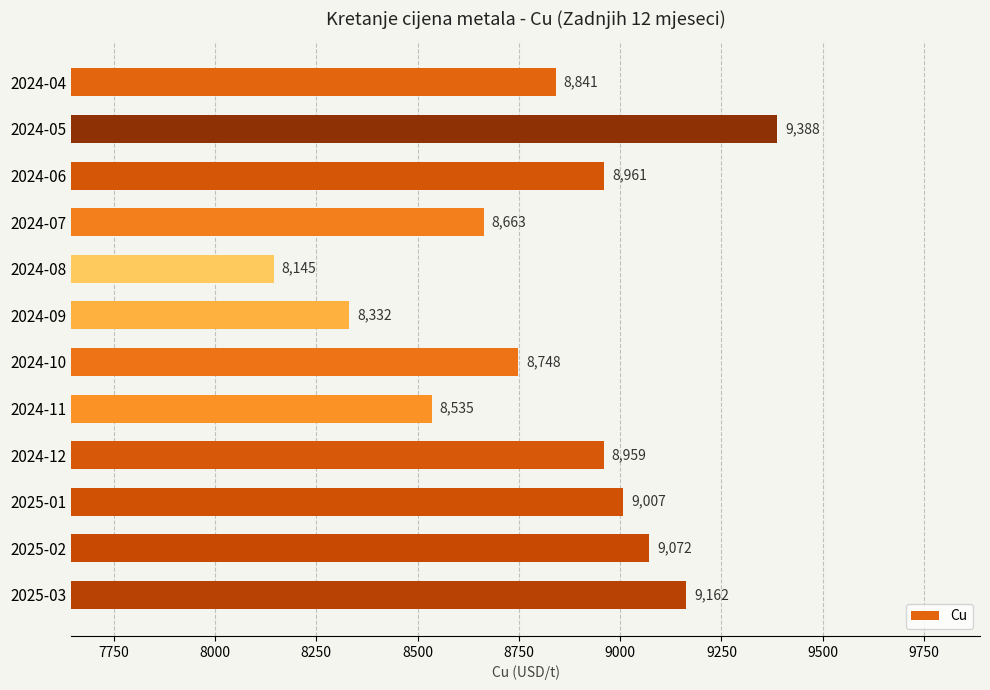

Reading top to bottom, extract all data points from this chart.

2024-04=8841	2024-05=9388	2024-06=8961	2024-07=8663	2024-08=8145	2024-09=8332	2024-10=8748	2024-11=8535	2024-12=8959	2025-01=9007	2025-02=9072	2025-03=9162